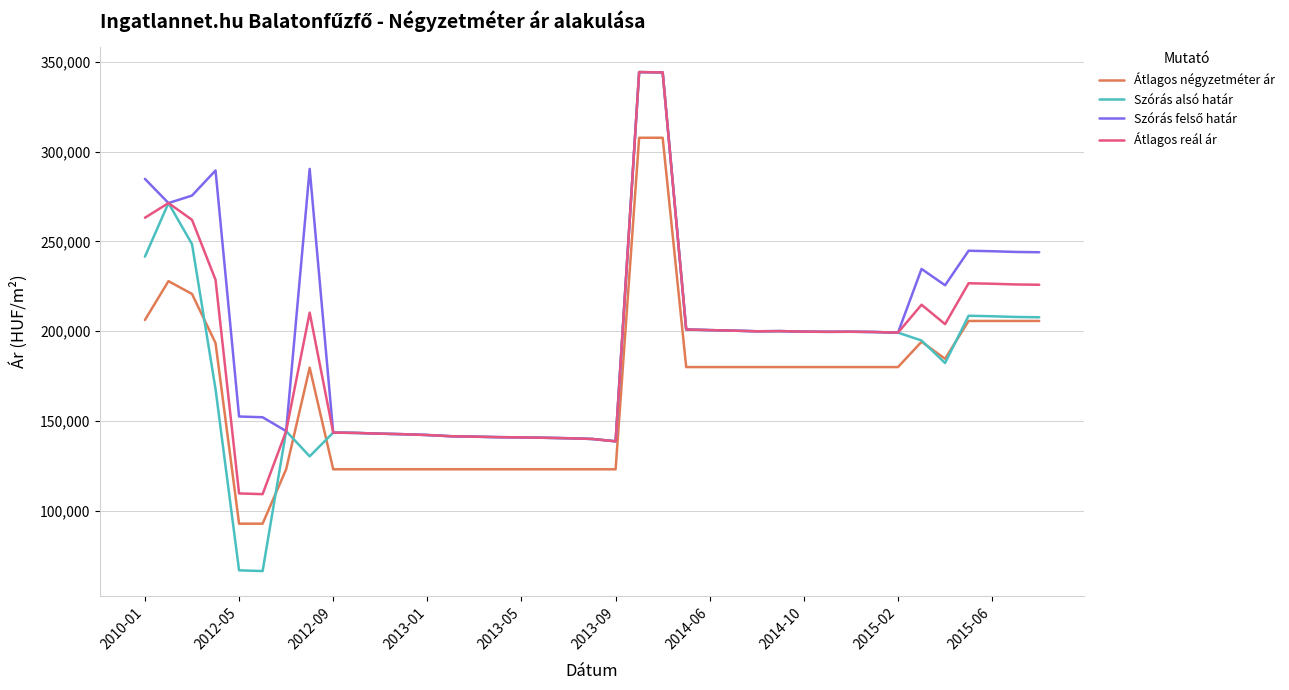

True or false: Átlagos négyzetméter ár and Átlagos reál ár cross at least once.

False